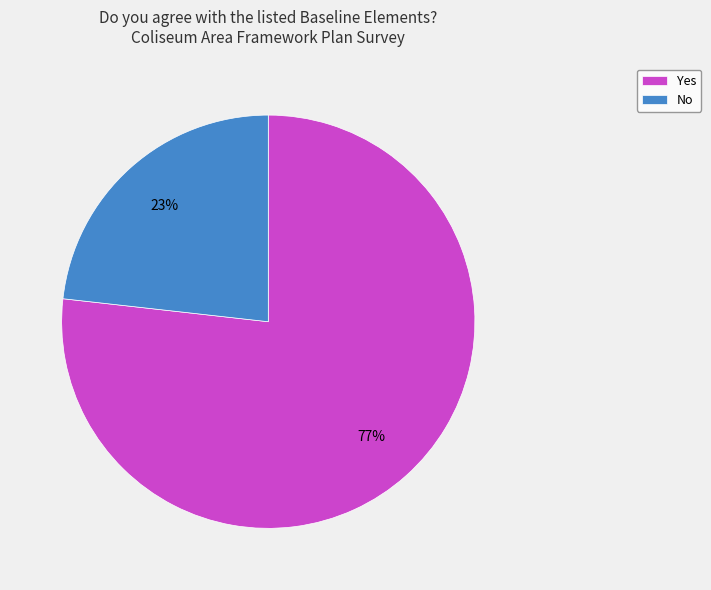

What is the ratio of the value at No to the value at Yes?

0.3